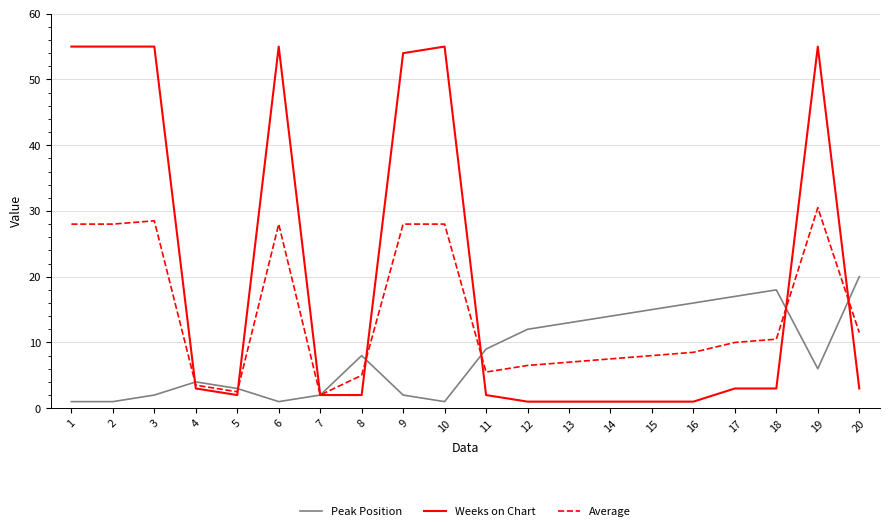

Reading right to left, what are all the values shown in this chart?

Peak Position: 20=20.0	19=6.0	18=18.0	17=17.0	16=16.0	15=15.0	14=14.0	13=13.0	12=12.0	11=9.0	10=1.0	9=2.0	8=8.0	7=2.0	6=1.0	5=3.0	4=4.0	3=2.0	2=1.0	1=1.0
Weeks on Chart: 20=3.0	19=55.0	18=3.0	17=3.0	16=1.0	15=1.0	14=1.0	13=1.0	12=1.0	11=2.0	10=55.0	9=54.0	8=2.0	7=2.0	6=55.0	5=2.0	4=3.0	3=55.0	2=55.0	1=55.0
Average: 20=11.5	19=30.5	18=10.5	17=10.0	16=8.5	15=8.0	14=7.5	13=7.0	12=6.5	11=5.5	10=28.0	9=28.0	8=5.0	7=2.0	6=28.0	5=2.5	4=3.5	3=28.5	2=28.0	1=28.0